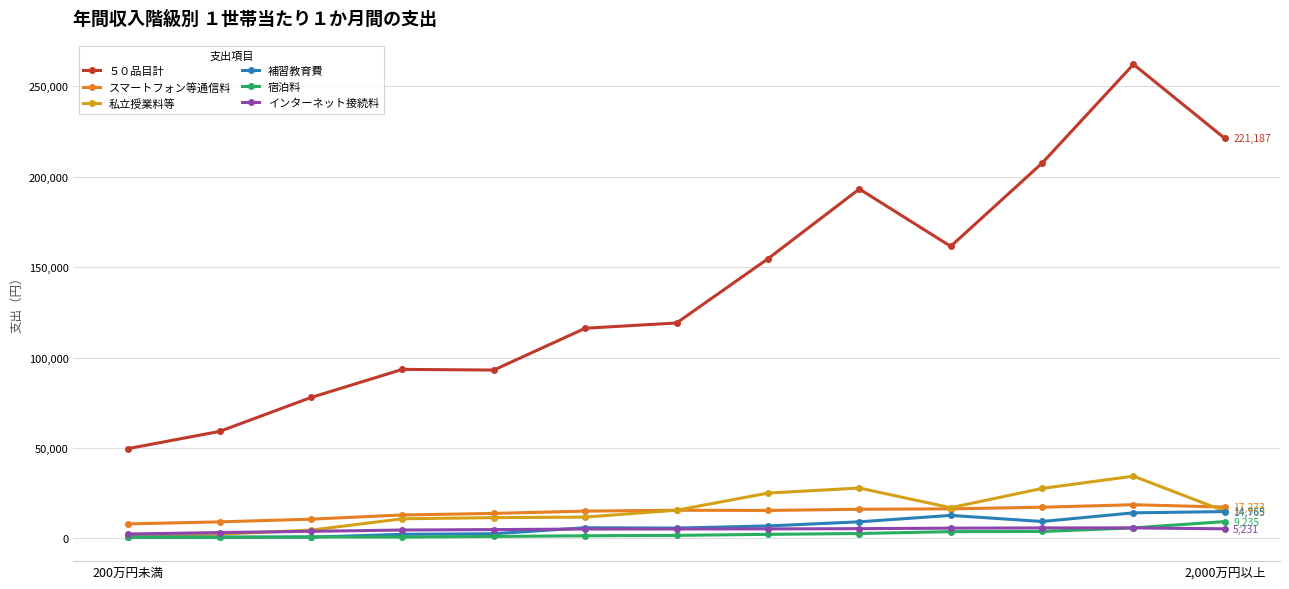

Which series has the largest range (max minus min)?

５０品目計